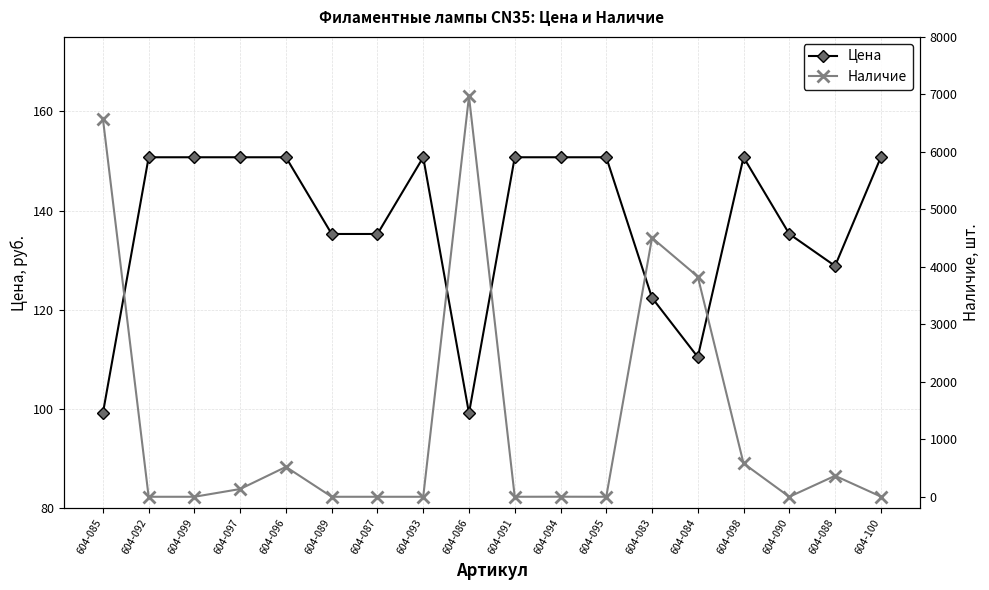

True or false: Цена and Наличие cross at least once.

True